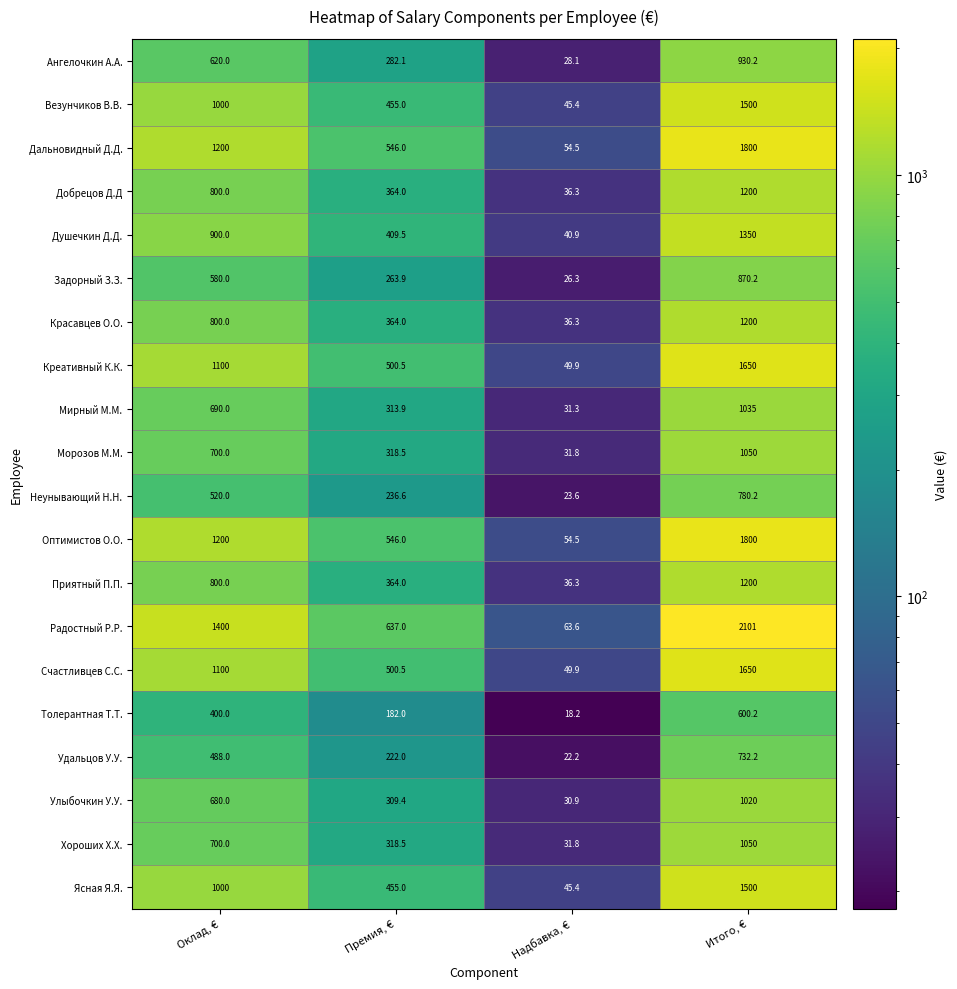

What is the sum of all Креативный К.К. values?

3300.4